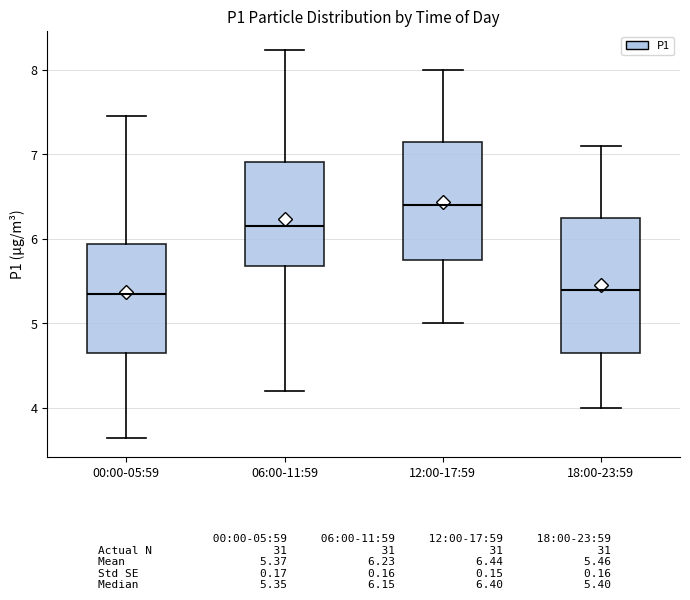

Which box is the tallest, from its lower edge to its upper edge?

18:00-23:59